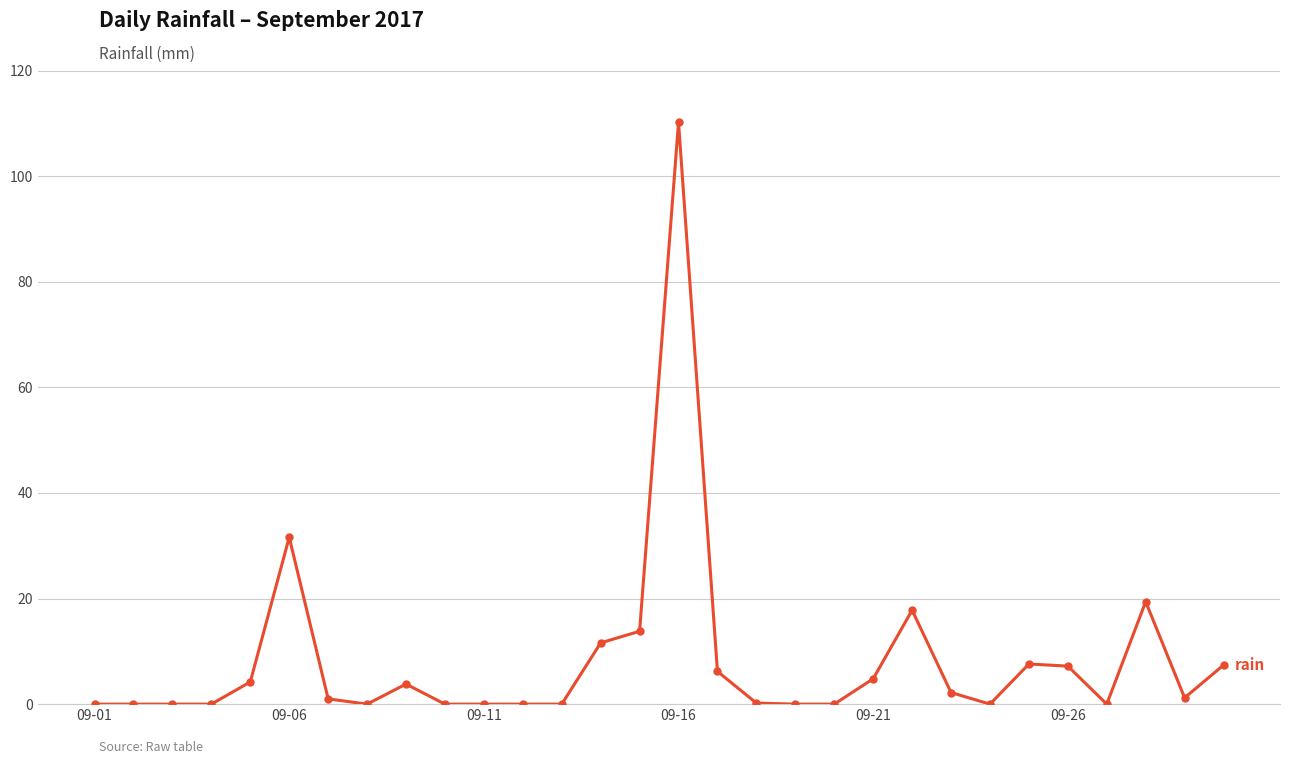

How many categories are shown in the chart?

30